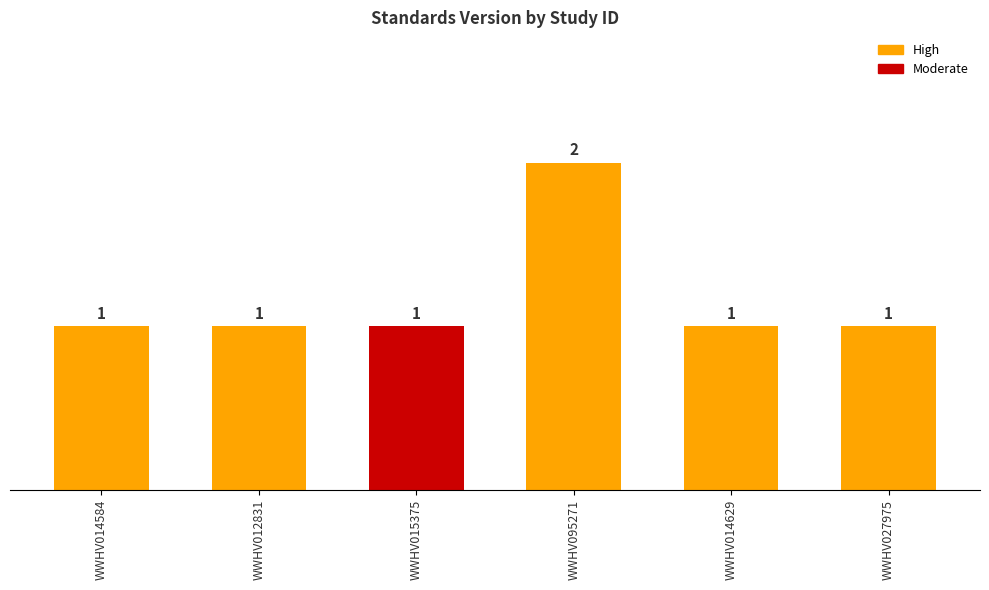

How many values are between 1 and 2?

6